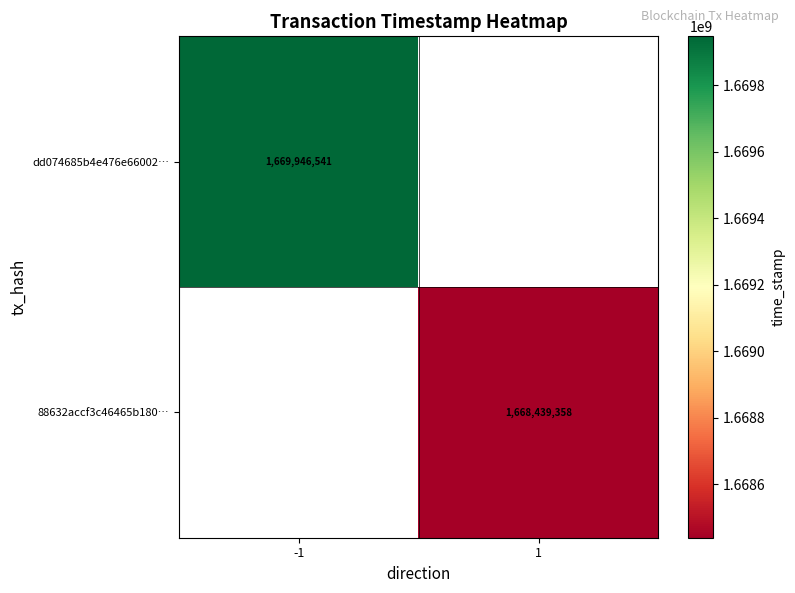

Which has a higher value, 1 or -1?

-1